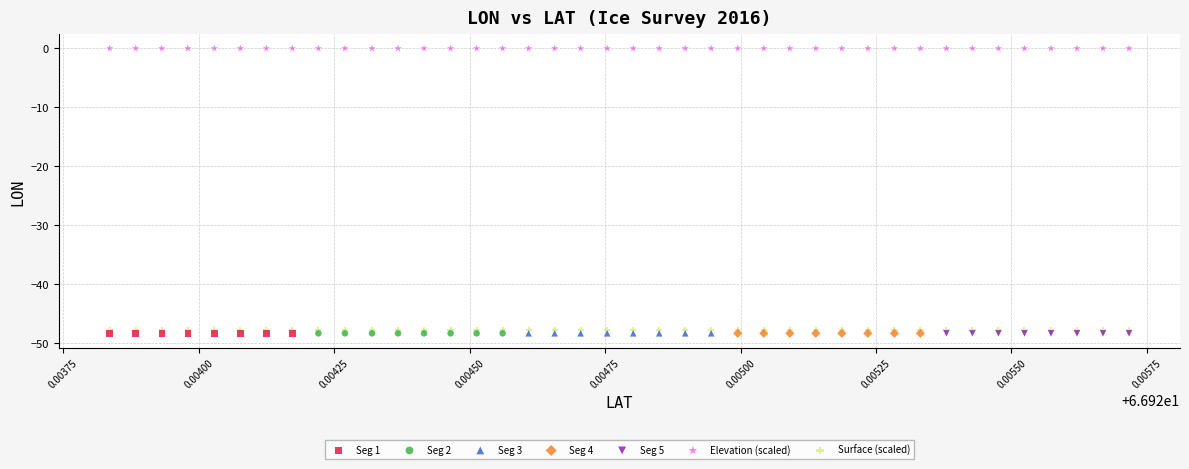

Which series reaches the maximum Y coordinate?

Elevation (scaled)